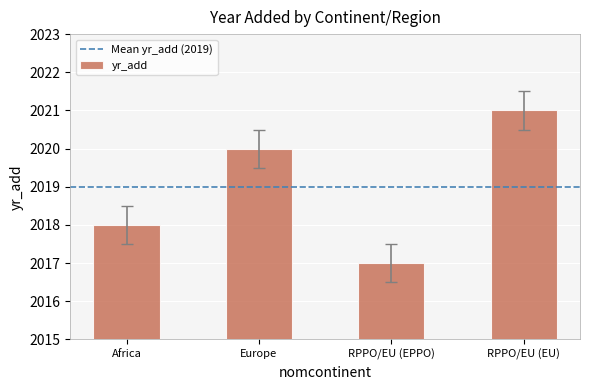

How many bars are there in total?

4